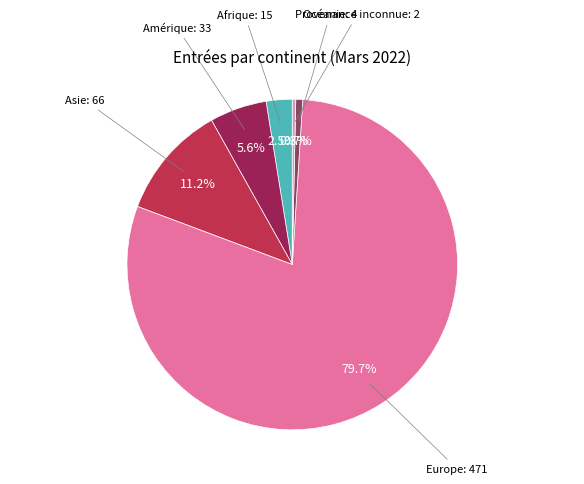

Is there any slice that represents more than half of the pie?

Yes